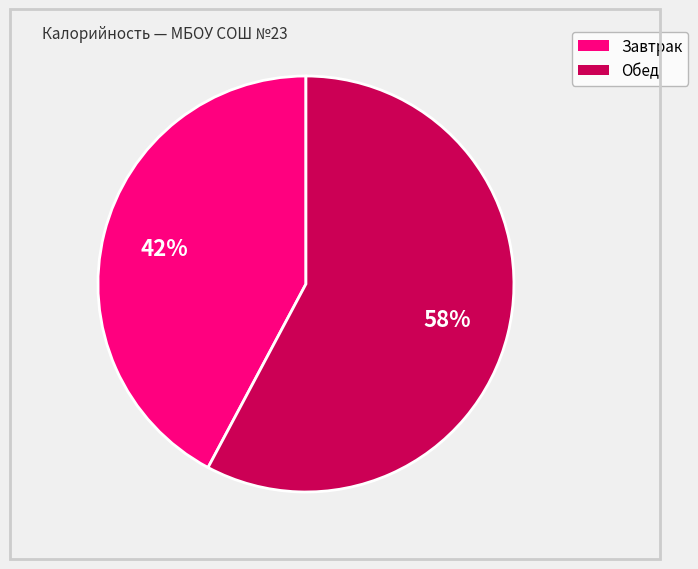

To the nearest percent, what is the difference between the largest and smallest slice percentages?

16%